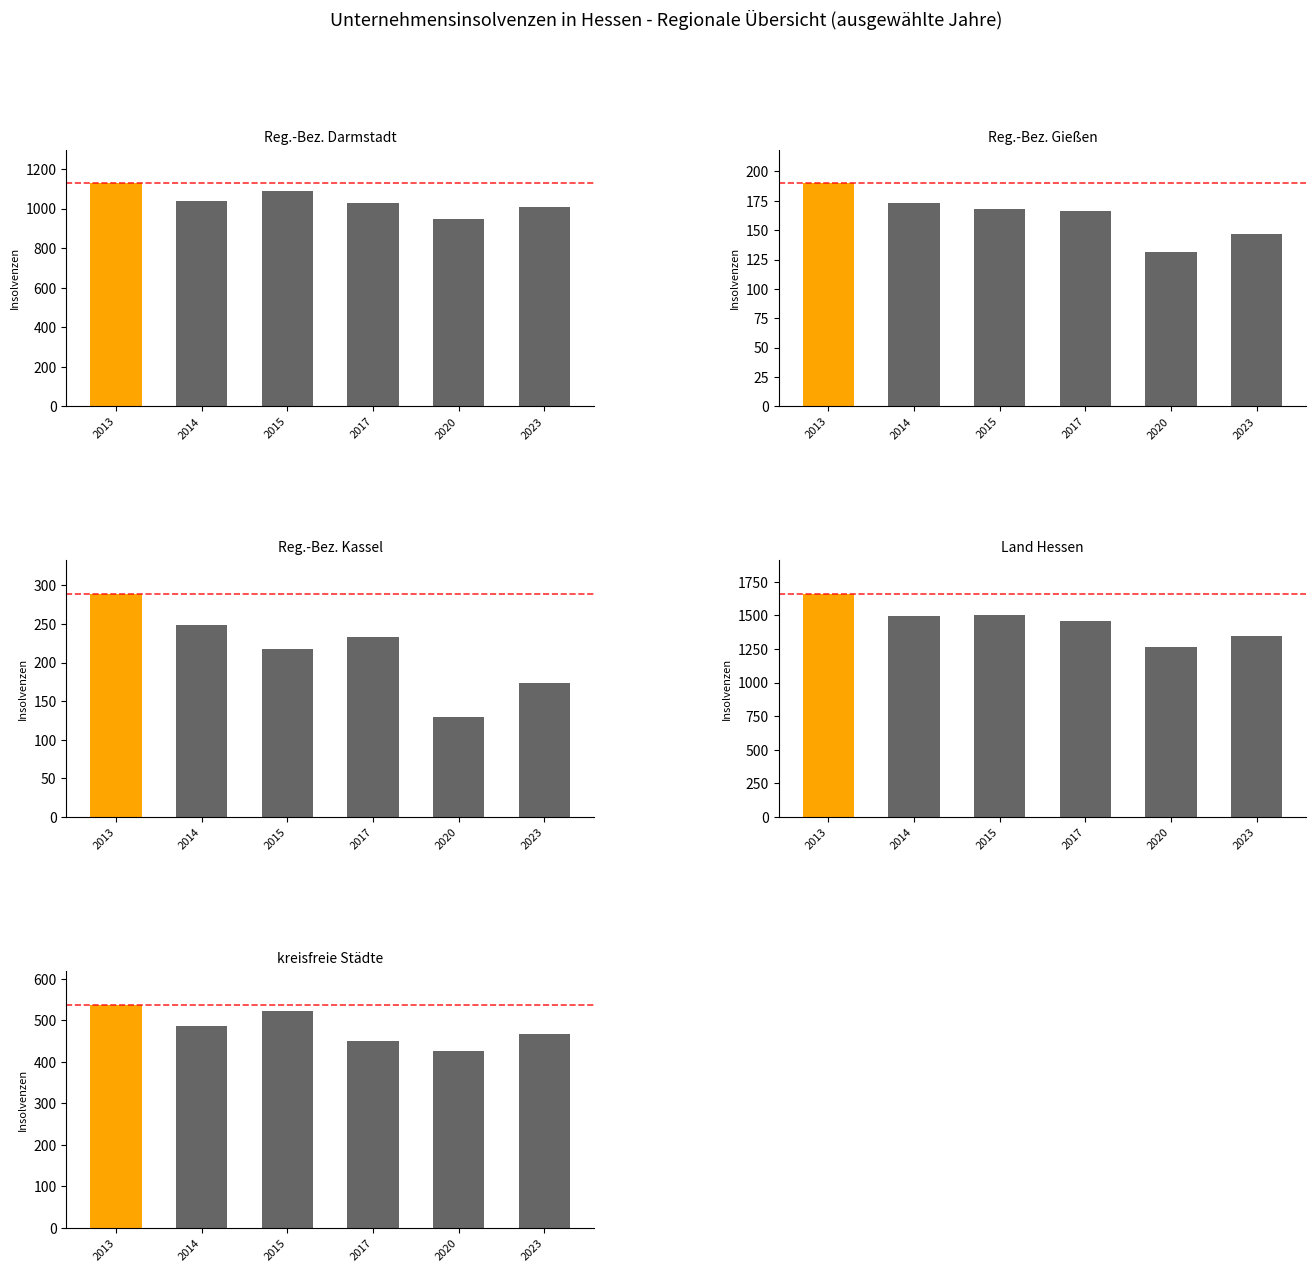

The Land Hessen series shows 2587 at 2013. True or false?

False